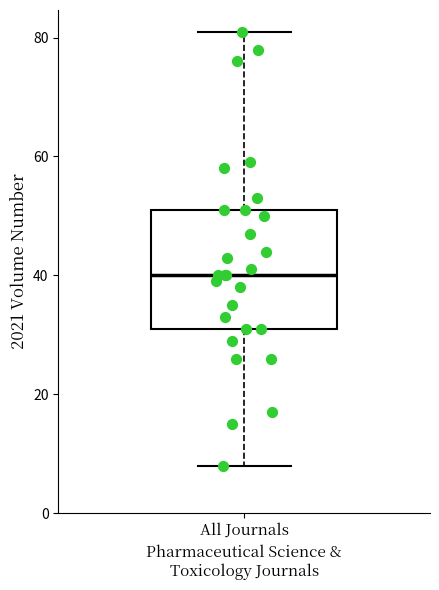

Where does the lower whisker of the box for All Journals end on the y-axis? The values are not printed on the chart, so give them approximately, as read against the axis.

8